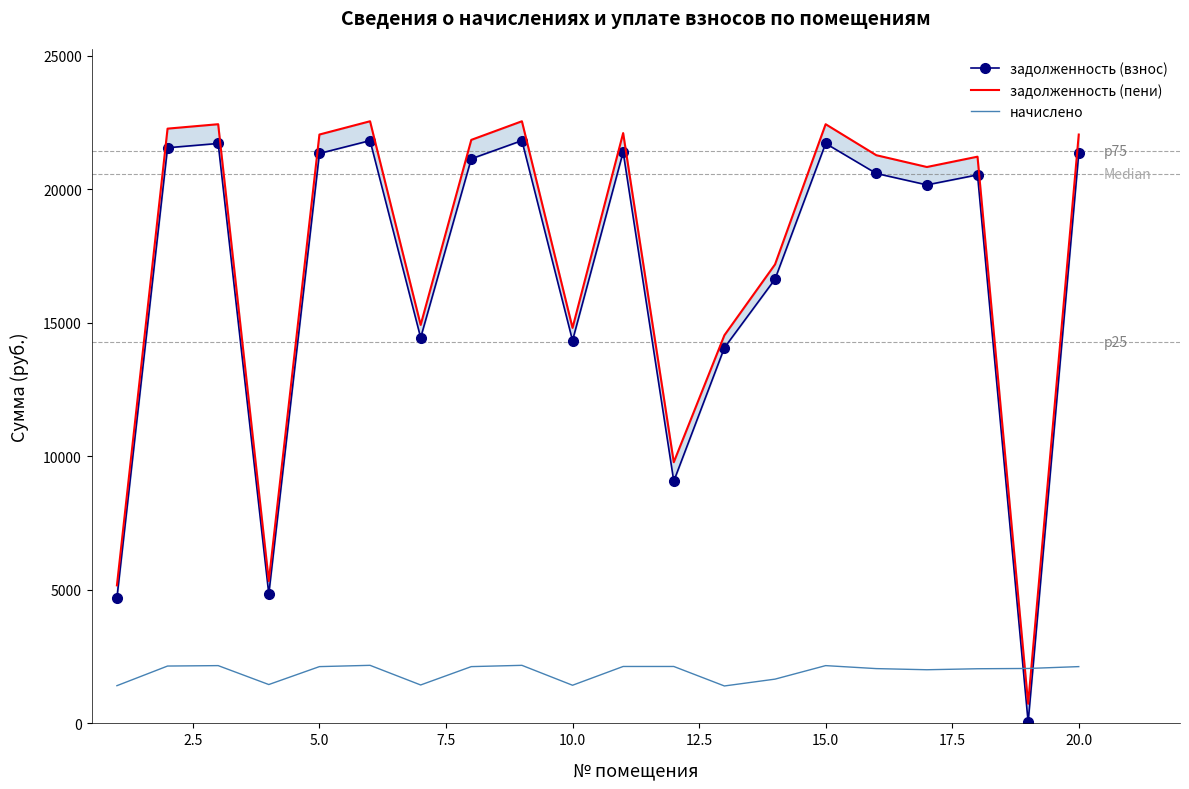

What is the minimum value for начислено?

1401.3